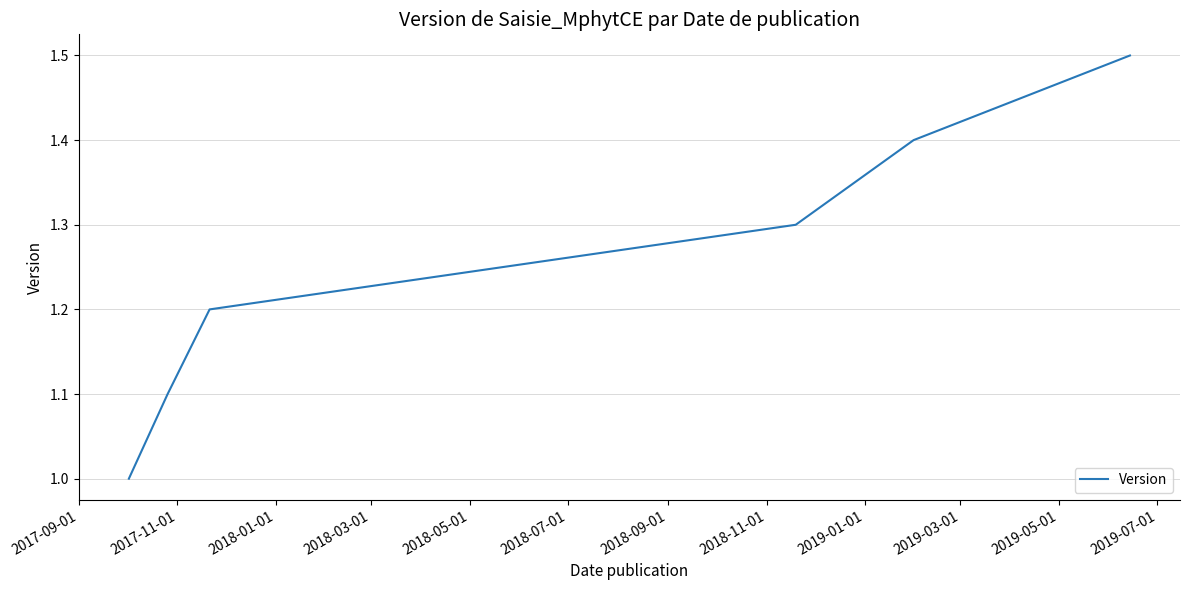

What is the maximum value shown in the chart?

1.5